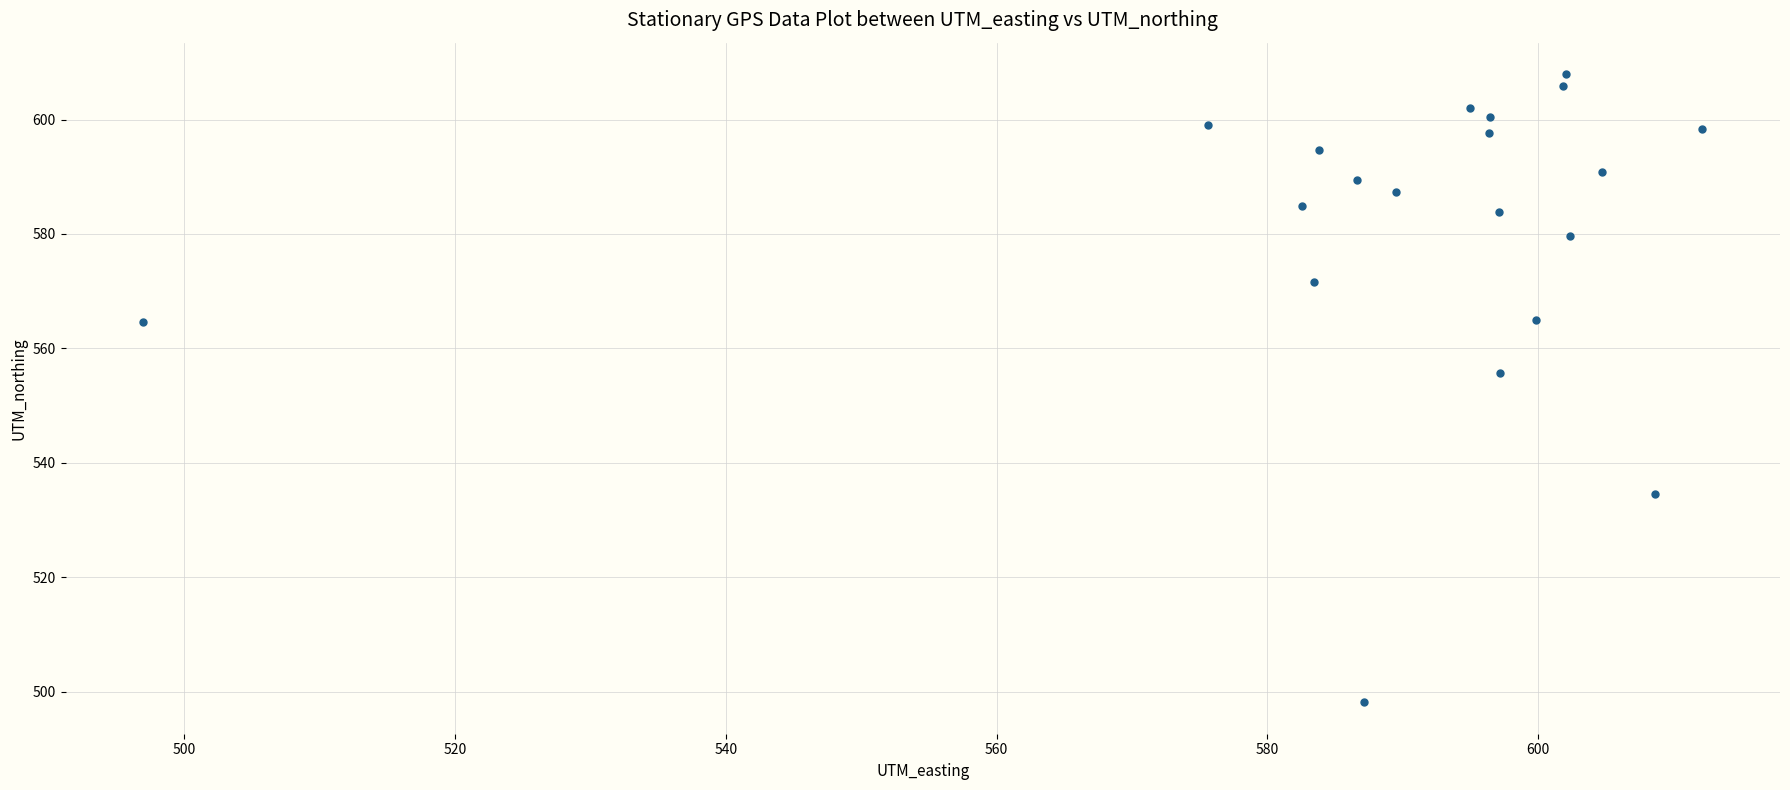

What Y value in the scatter plot is closest to 553?

555.7